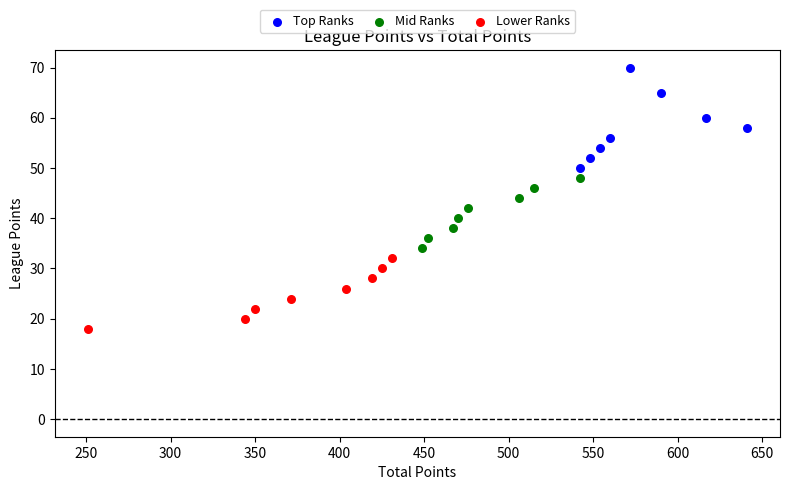

Which series contains the lowest Y value?

Lower Ranks